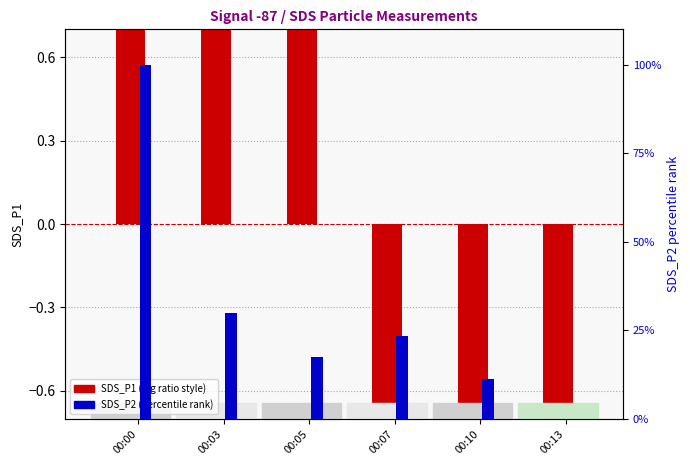

The SDS_P1 (log ratio) series shows 3.4 at 00:00. True or false?

True